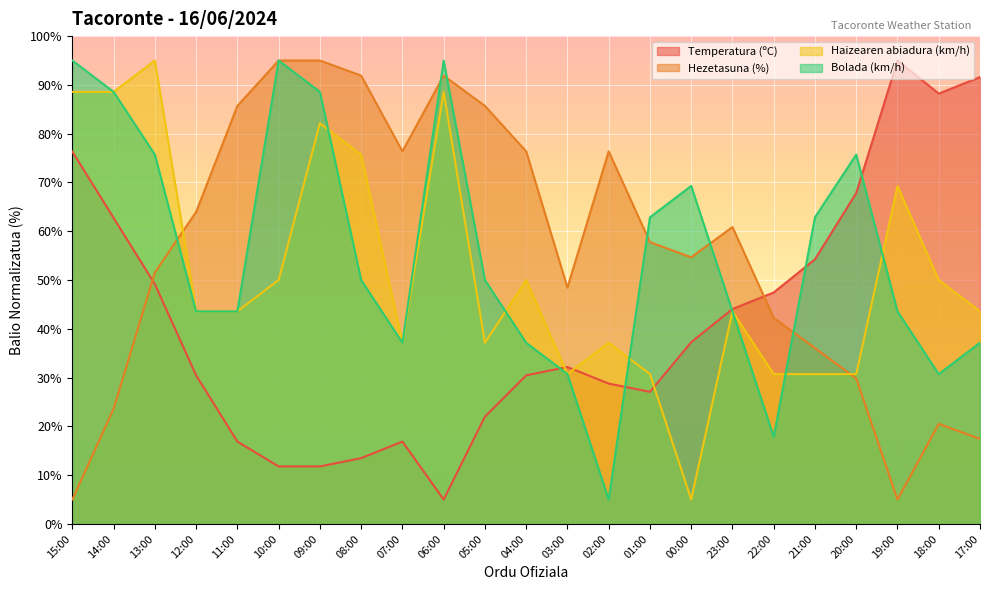

Rank the series by their maximum value, from lowest to highest.

Temperatura (ºC), Hezetasuna (%), Haizearen abiadura (km/h), Bolada (km/h)